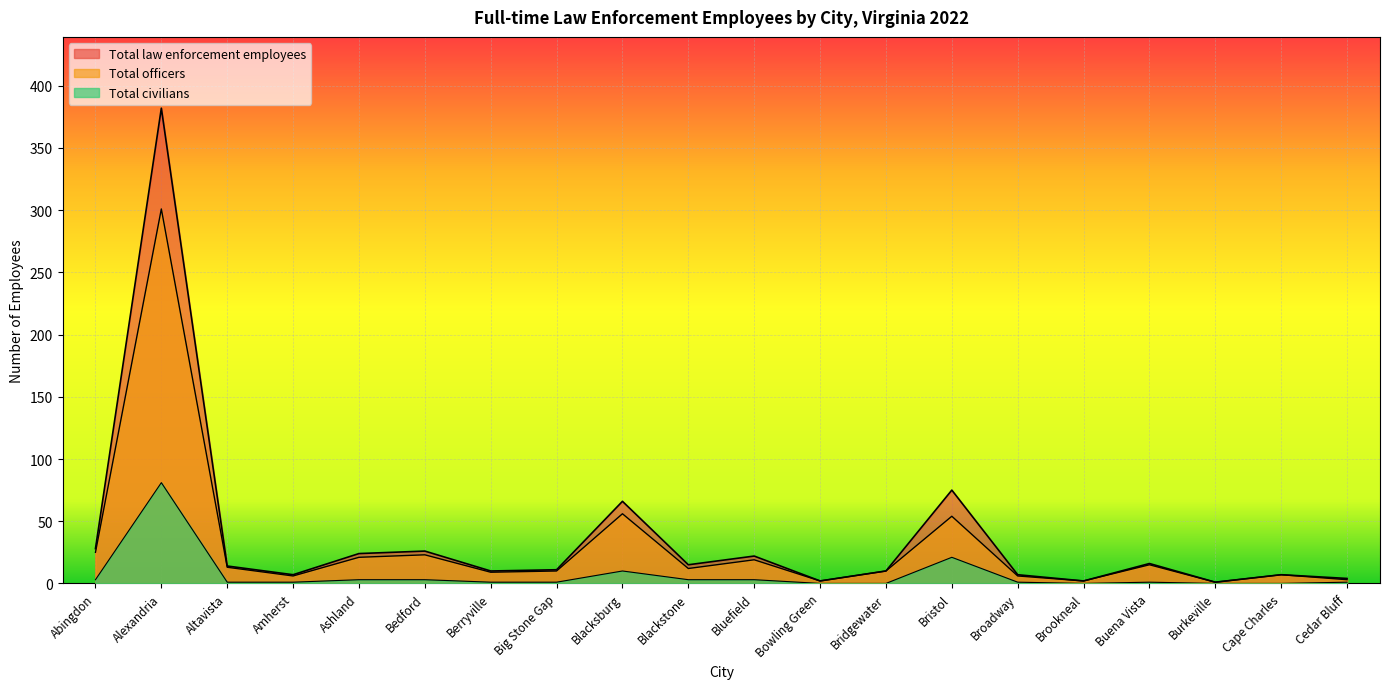

Which series has the largest total across all categories?

Total law enforcement employees